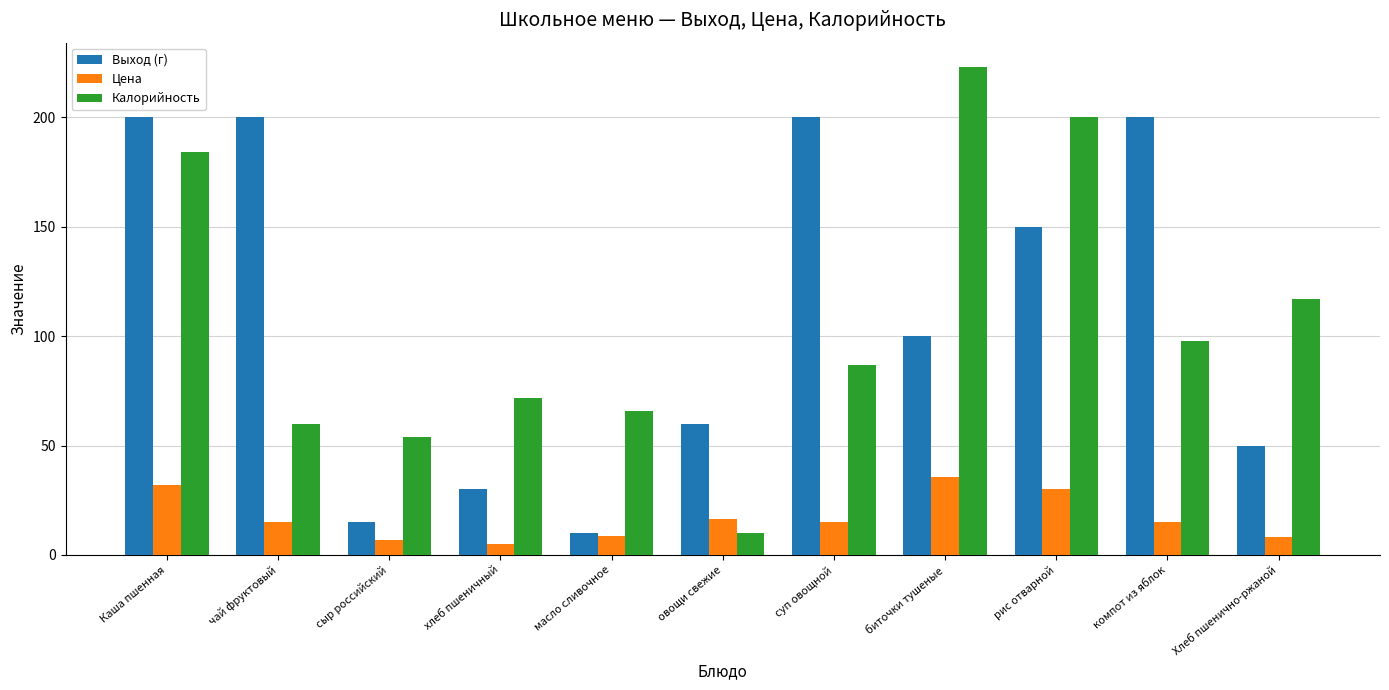

At which category is the sum across all series the highest?

Каша пшенная